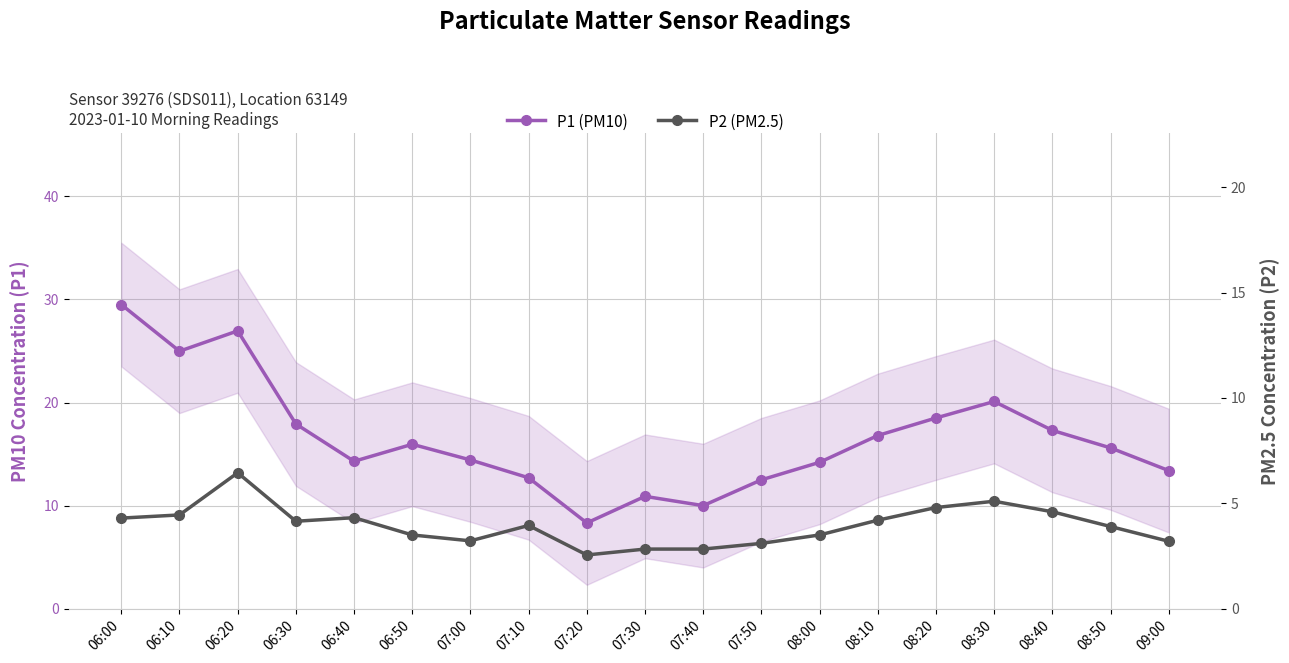

Which category has the highest value in the P1 (PM10) series?

06:00